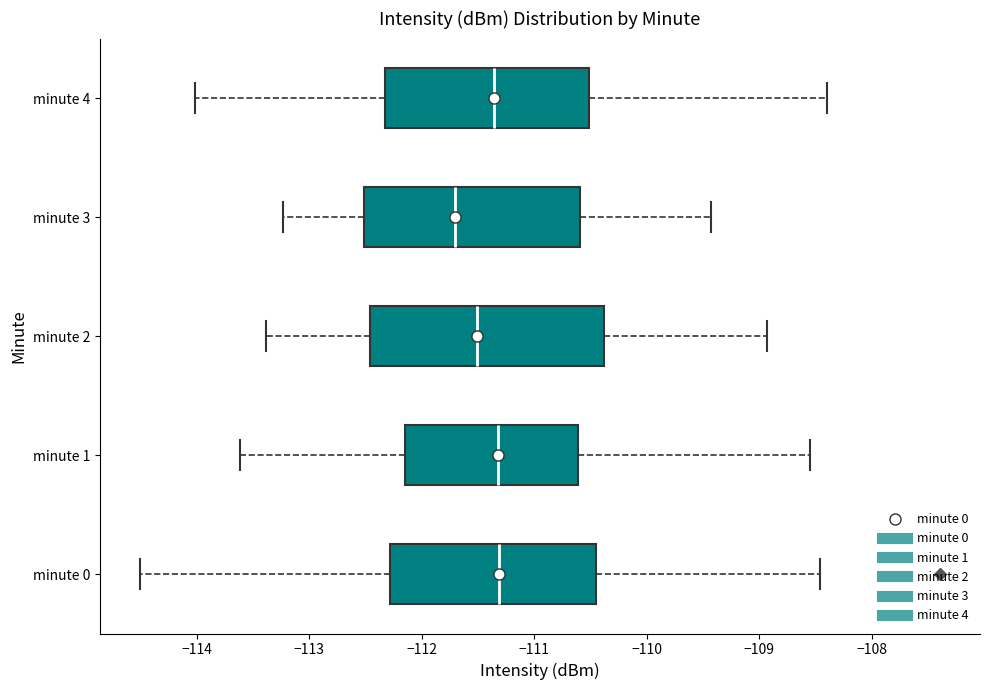

Reading bottom to top, transcribe this box plot: for each box, give where its median line is, the range the box spans, and where its two whiskers end, as read against the x-axis. The values are not printed on the chart, so give them approximately, as read against the axis.

minute 0: median -111.3, box -112.3 to -110.5, whiskers -114.5 to -108.5
minute 1: median -111.3, box -112.2 to -110.6, whiskers -113.6 to -108.5
minute 2: median -111.5, box -112.5 to -110.4, whiskers -113.4 to -108.9
minute 3: median -111.7, box -112.5 to -110.6, whiskers -113.2 to -109.4
minute 4: median -111.4, box -112.3 to -110.5, whiskers -114.0 to -108.4